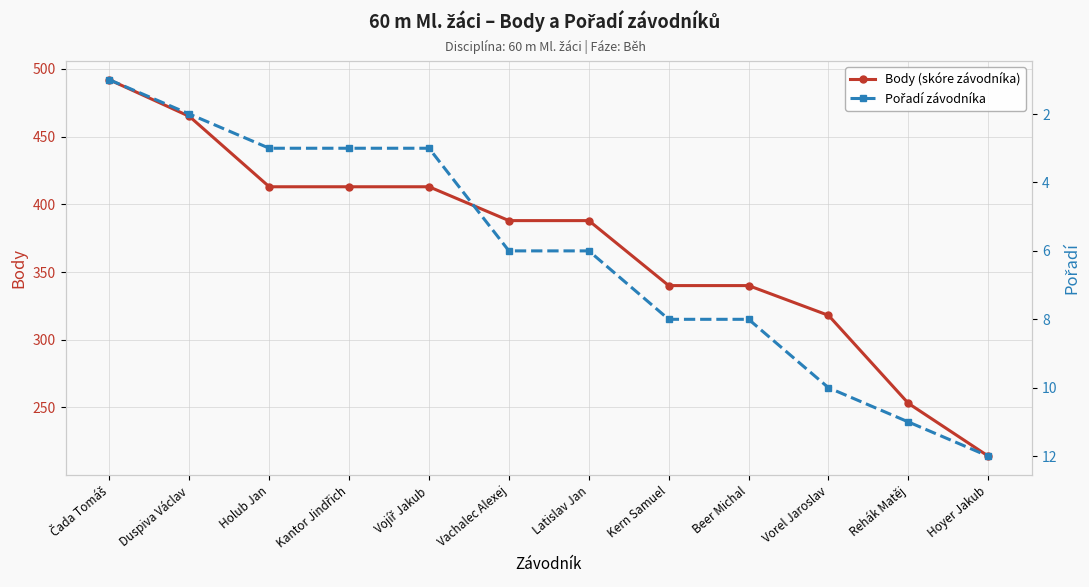

Rank the series by their average value, from highest to lowest.

Body (skóre závodníka), Pořadí závodníka